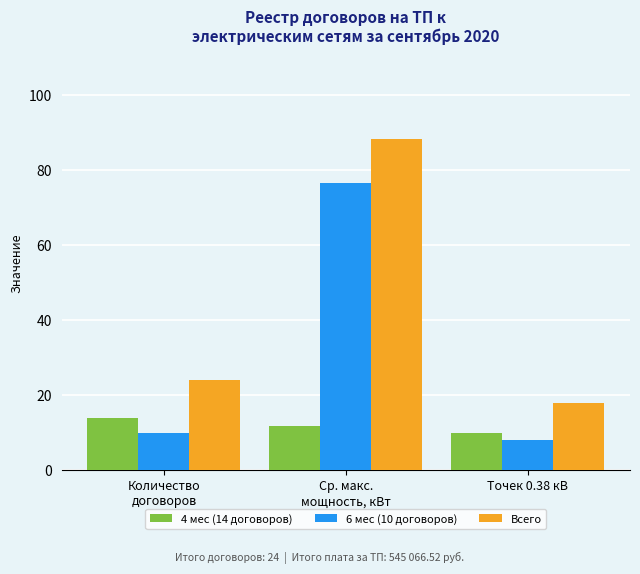

What is the difference between the maximum and second lowest values in the Всего series?

64.3